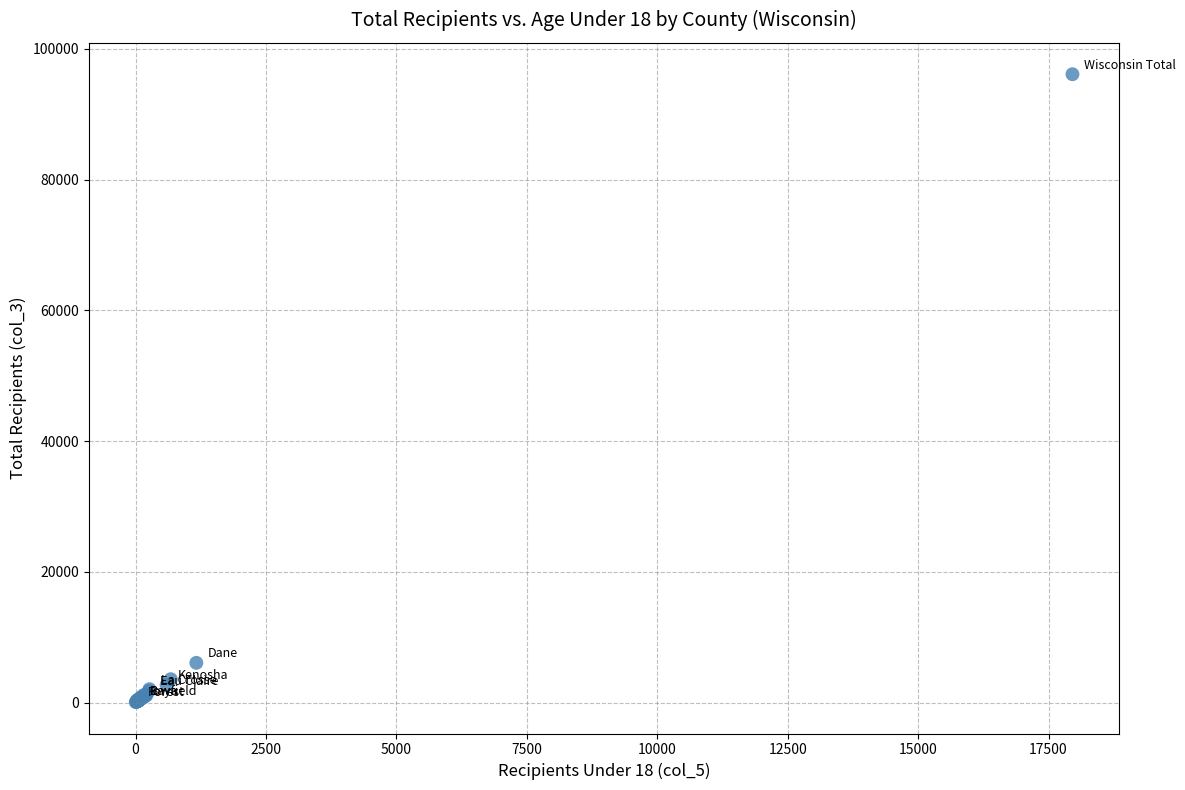

What Y value in the scatter plot is closest to 48092?

6088